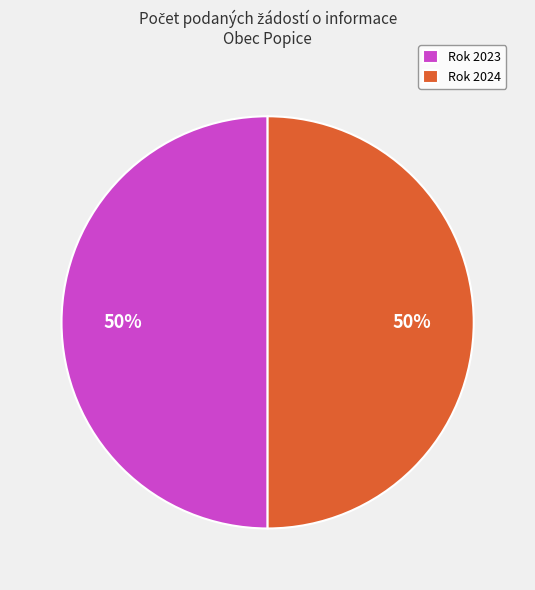

True or false: Rok 2023 accounts for 50% of the total.

True